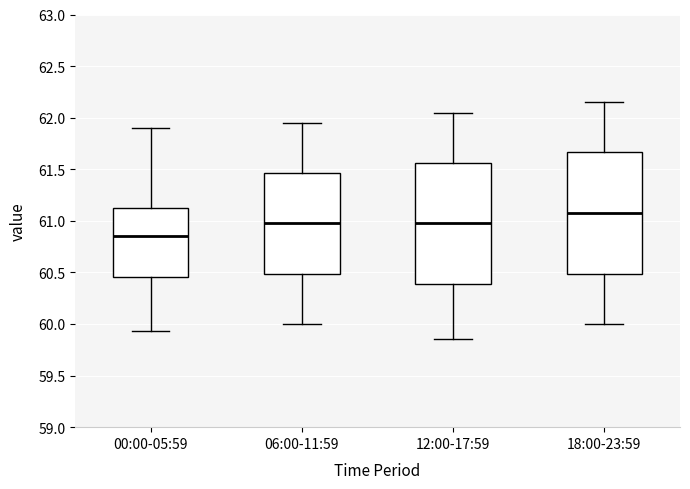

Which box has the lowest median line?

00:00-05:59